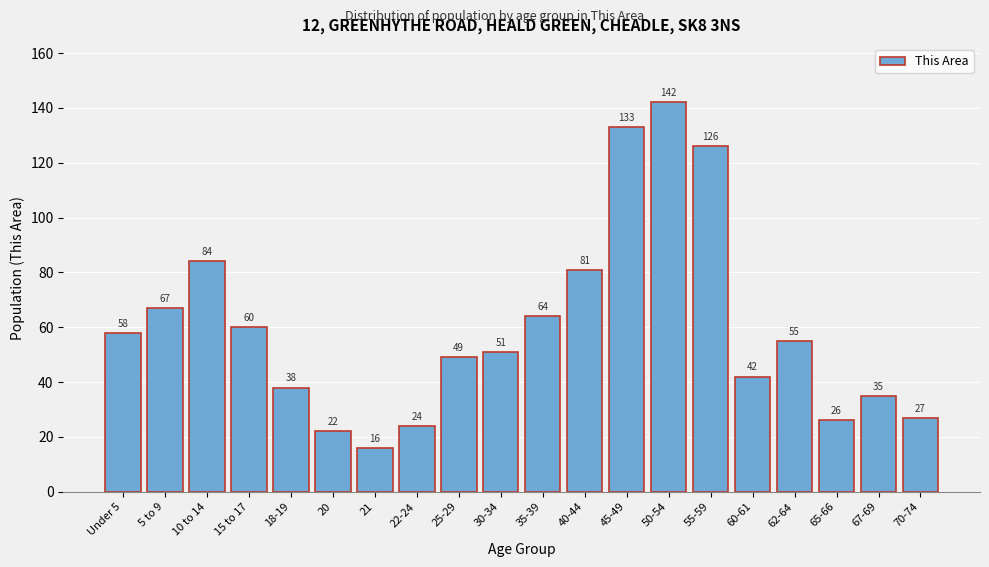

Reading right to left, list all the values displayed in this chart.

70-74=27	67-69=35	65-66=26	62-64=55	60-61=42	55-59=126	50-54=142	45-49=133	40-44=81	35-39=64	30-34=51	25-29=49	22-24=24	21=16	20=22	18-19=38	15 to 17=60	10 to 14=84	5 to 9=67	Under 5=58